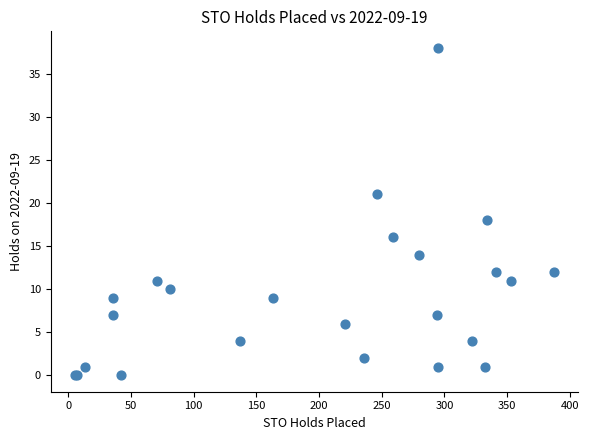

What Y value in the scatter plot is closest to 19?

18